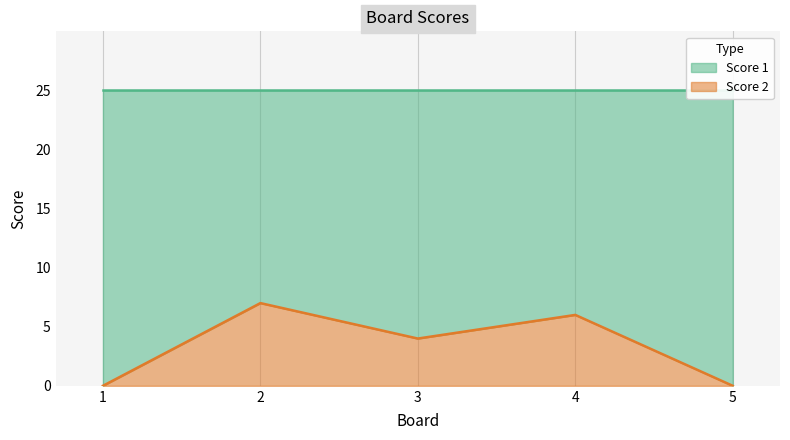

What is the value of the 4th point from the left?

6